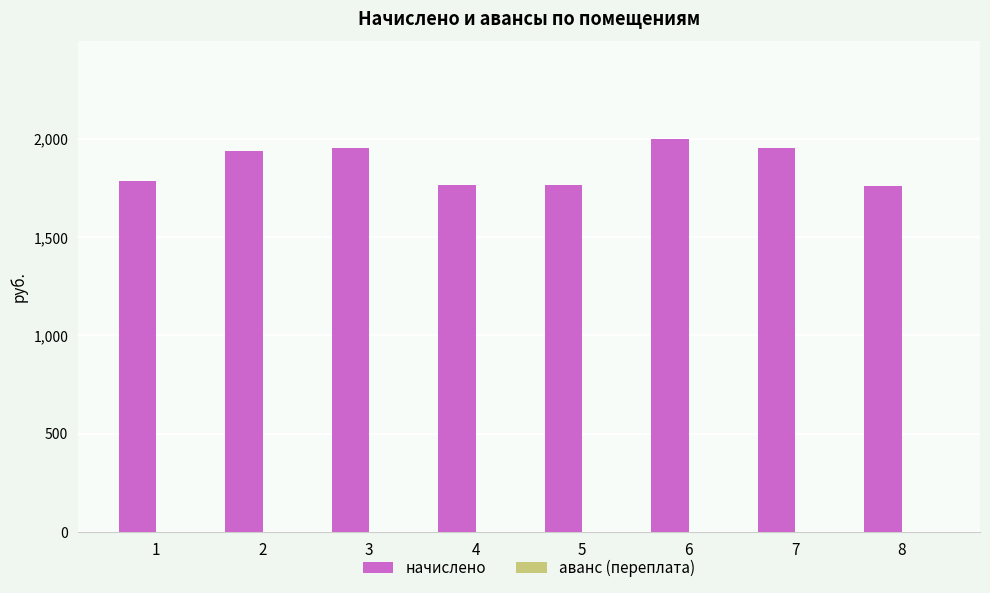

Which series has the largest total across all categories?

начислено